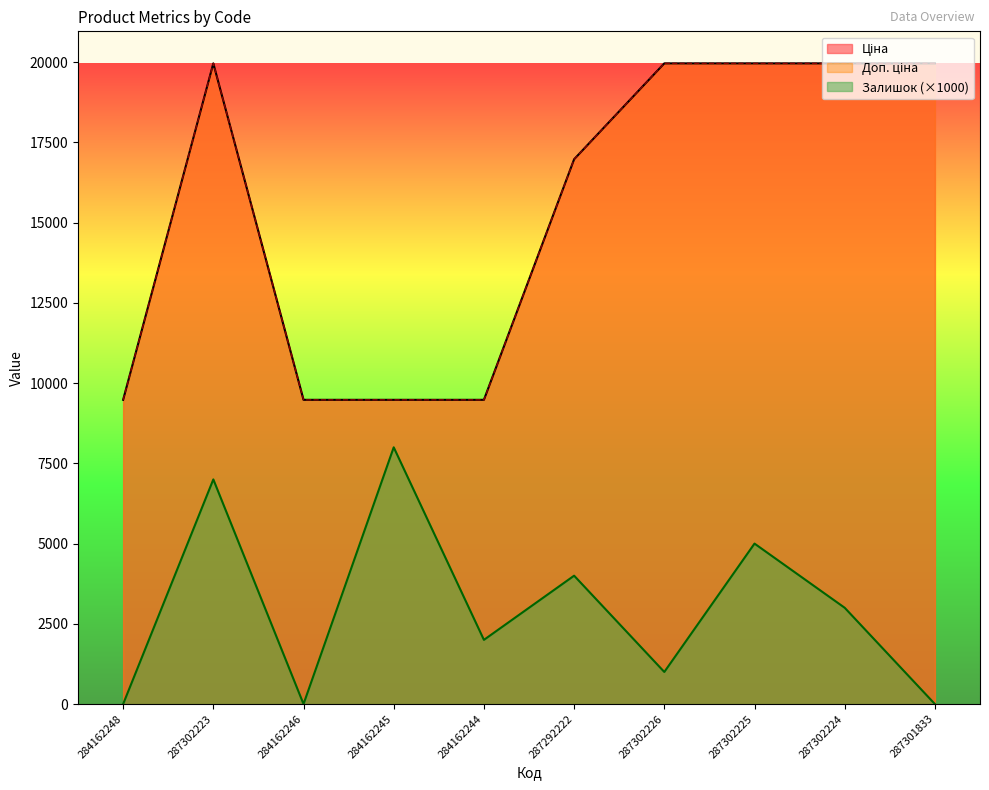

What is the difference between the Ціна values at 287292222 and 287302224?

2987.8